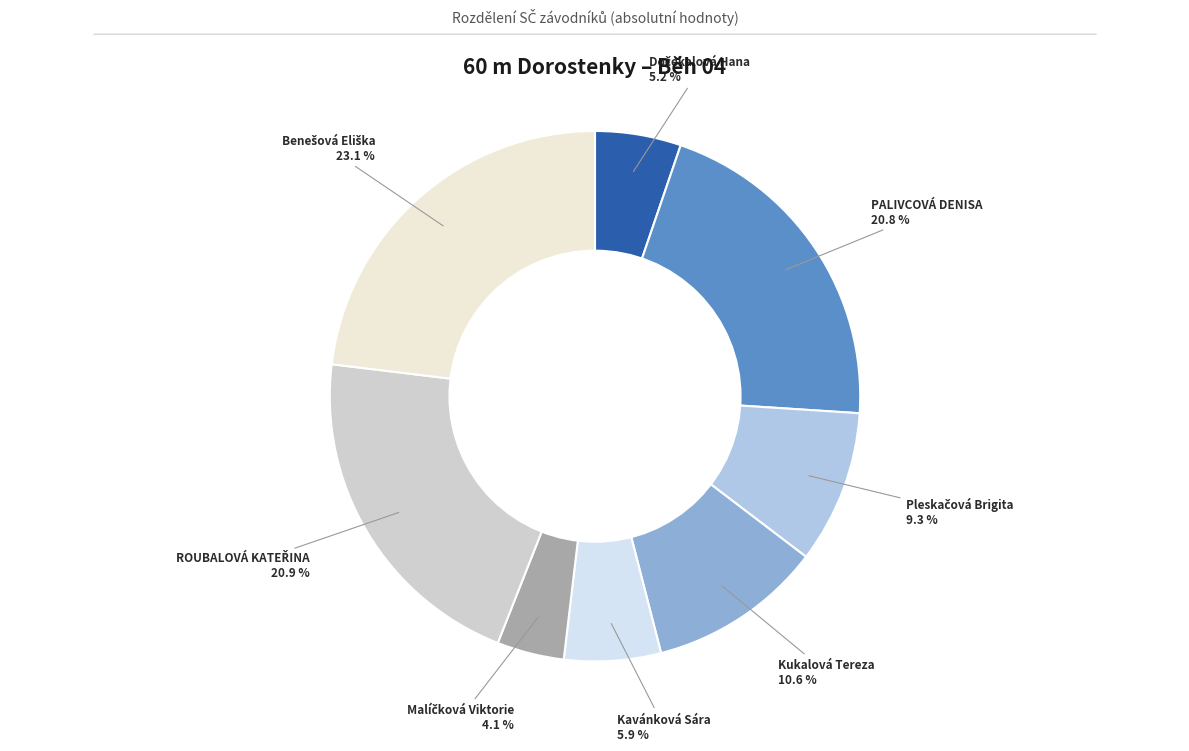

Does any single category account for the majority?

No